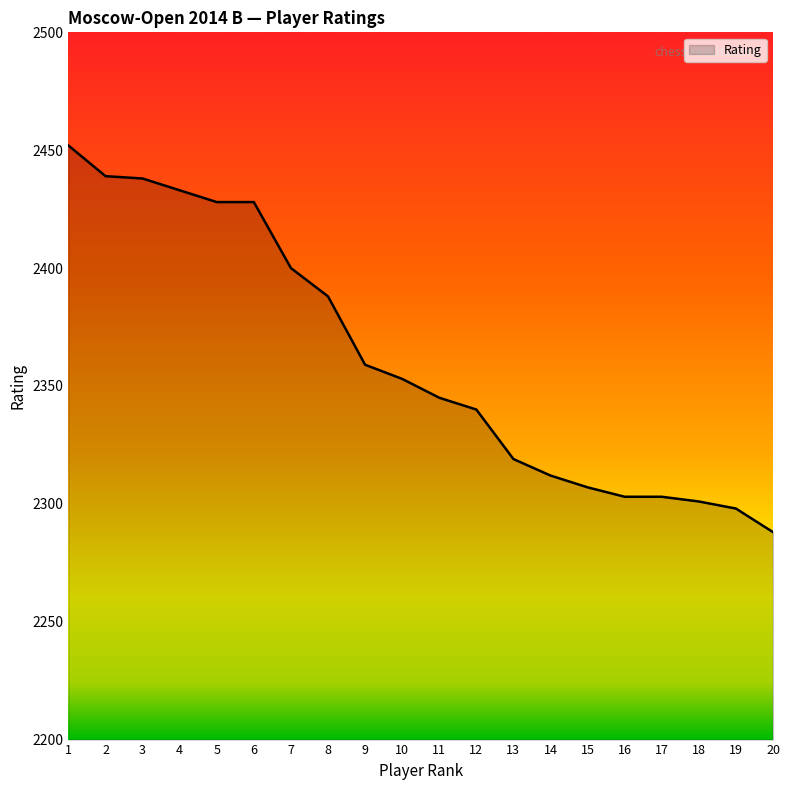

Which label corresponds to the largest value in the chart?

1